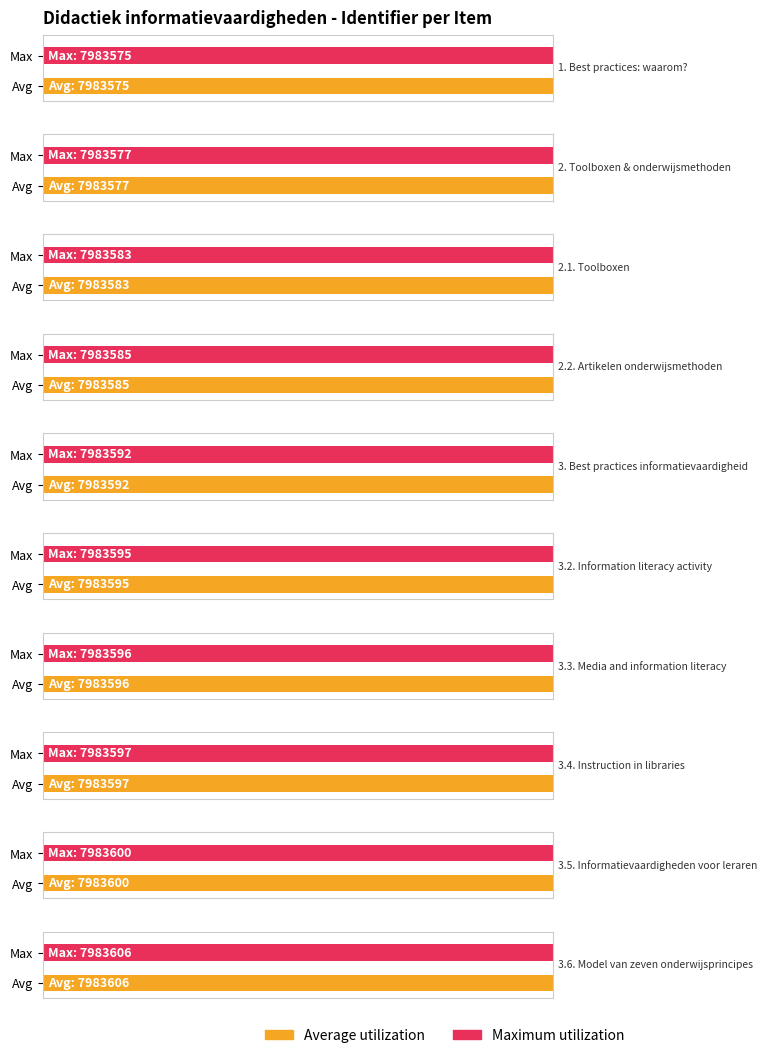

At which label does Maximum utilization first exceed 7983595?

3.3. Media and information literacy